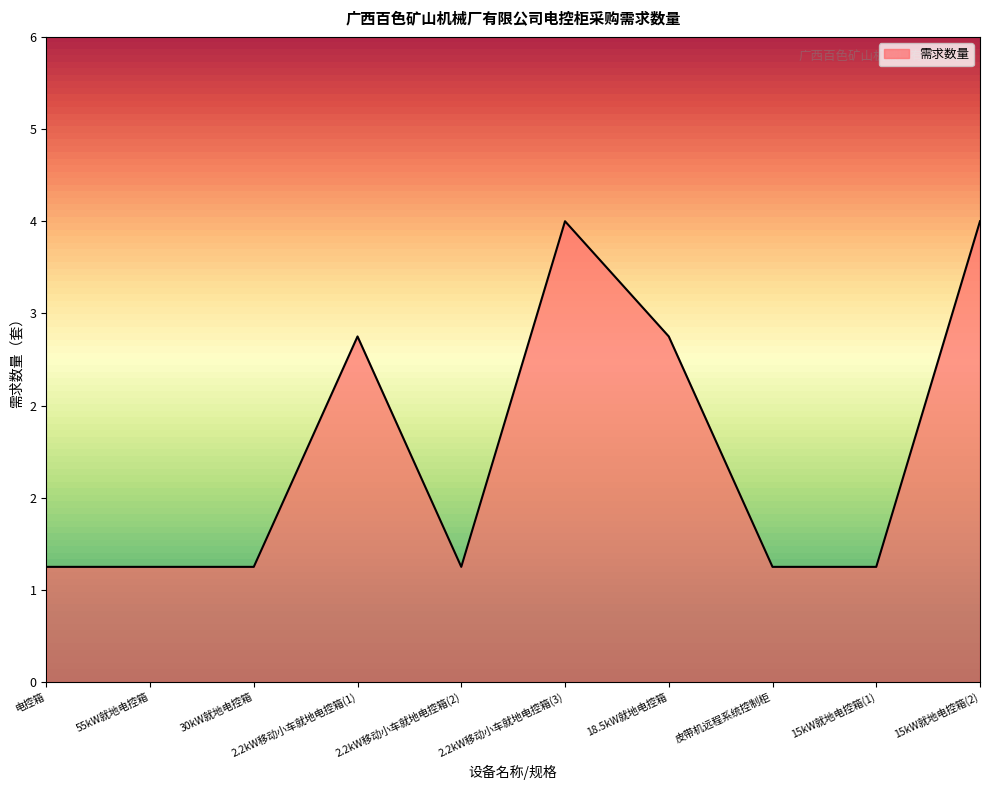

Does the chart have visible grid lines?

No